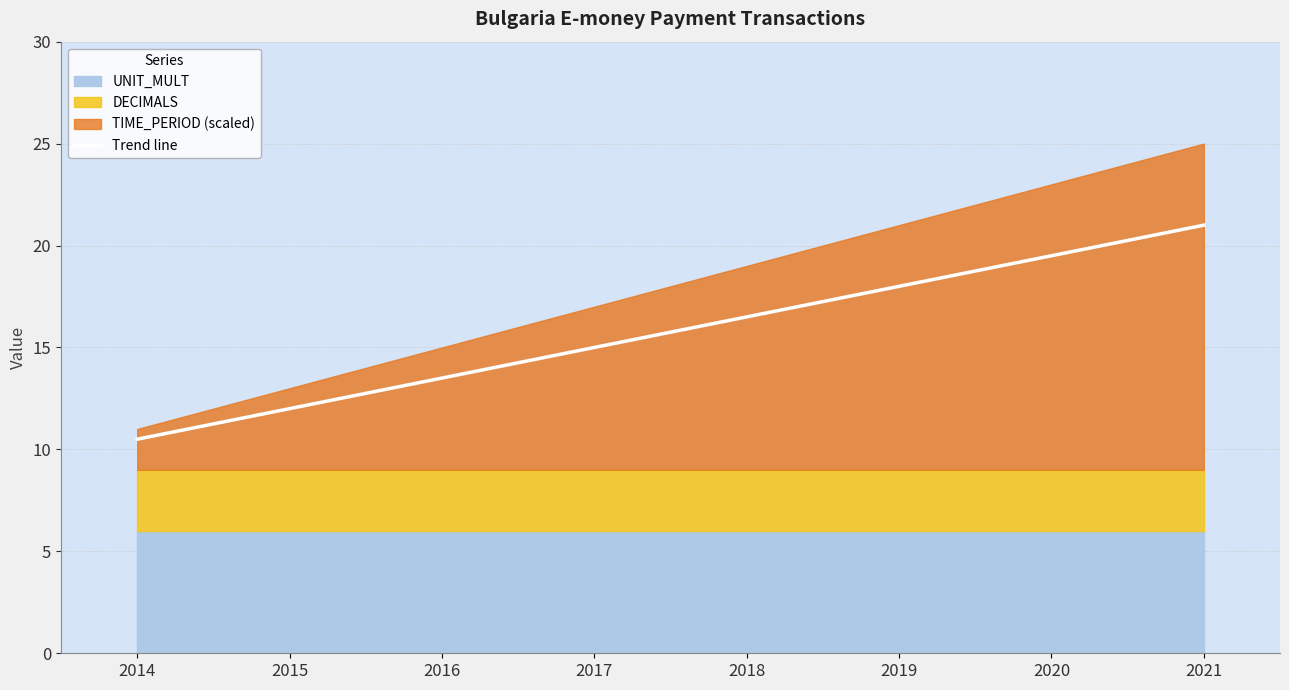

List the labels in order of value, largest first.

2021, 2020, 2019, 2018, 2017, 2016, 2015, 2014